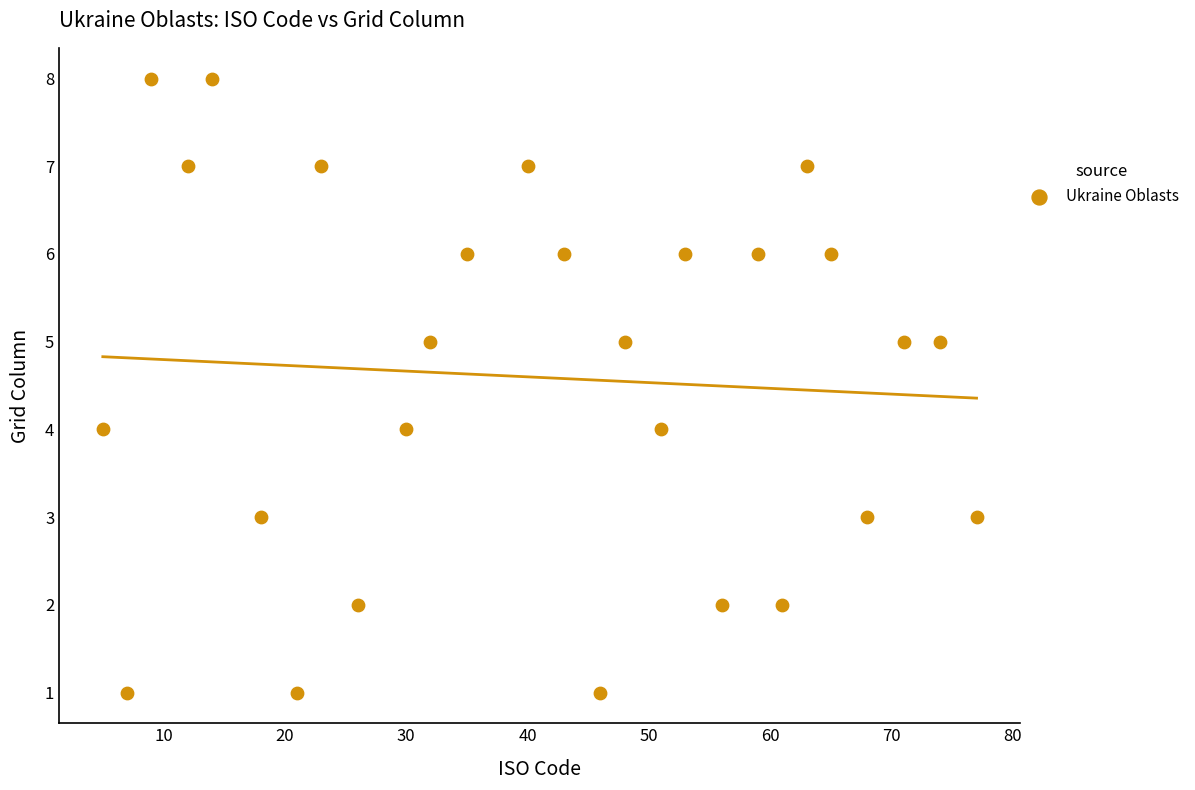

What is the range of Y values (max minus min)?

7